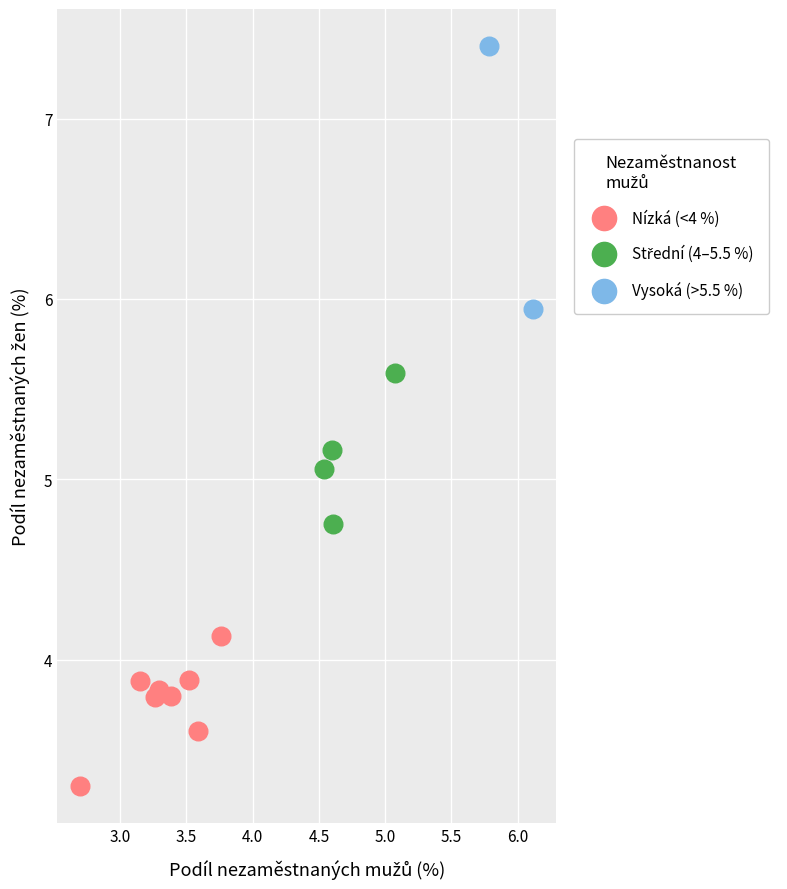

Which series has the widest spread of Y values?

Vysoká (>5.5 %)